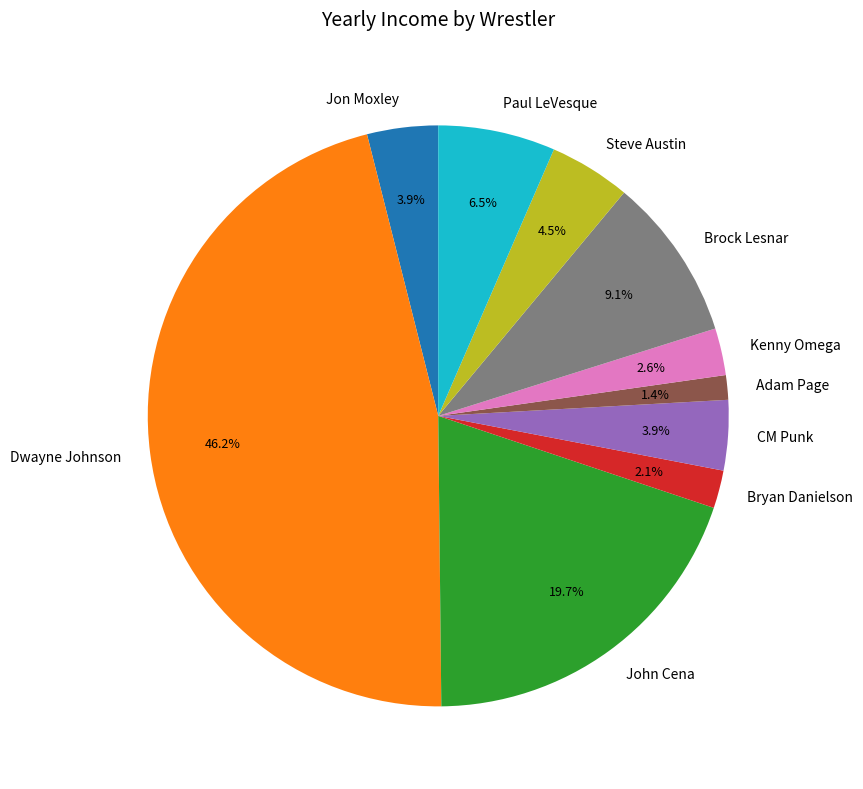

Which slice is the largest?

Dwayne Johnson